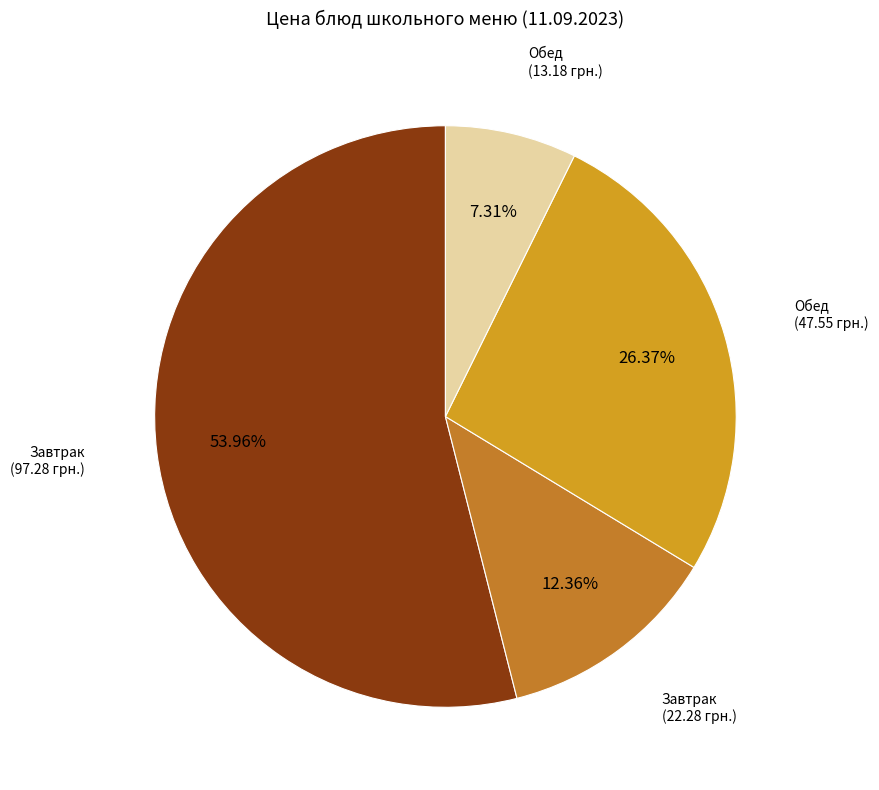

Count the number of slices in the pie.

4